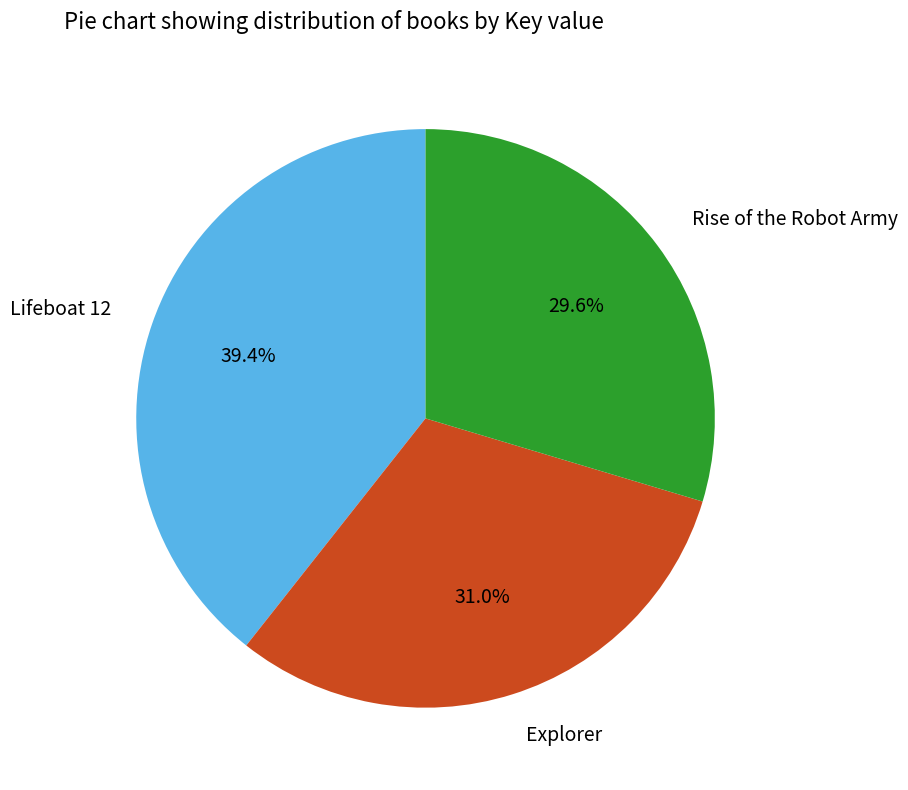

Between Lifeboat 12 and Explorer, which is larger?

Lifeboat 12